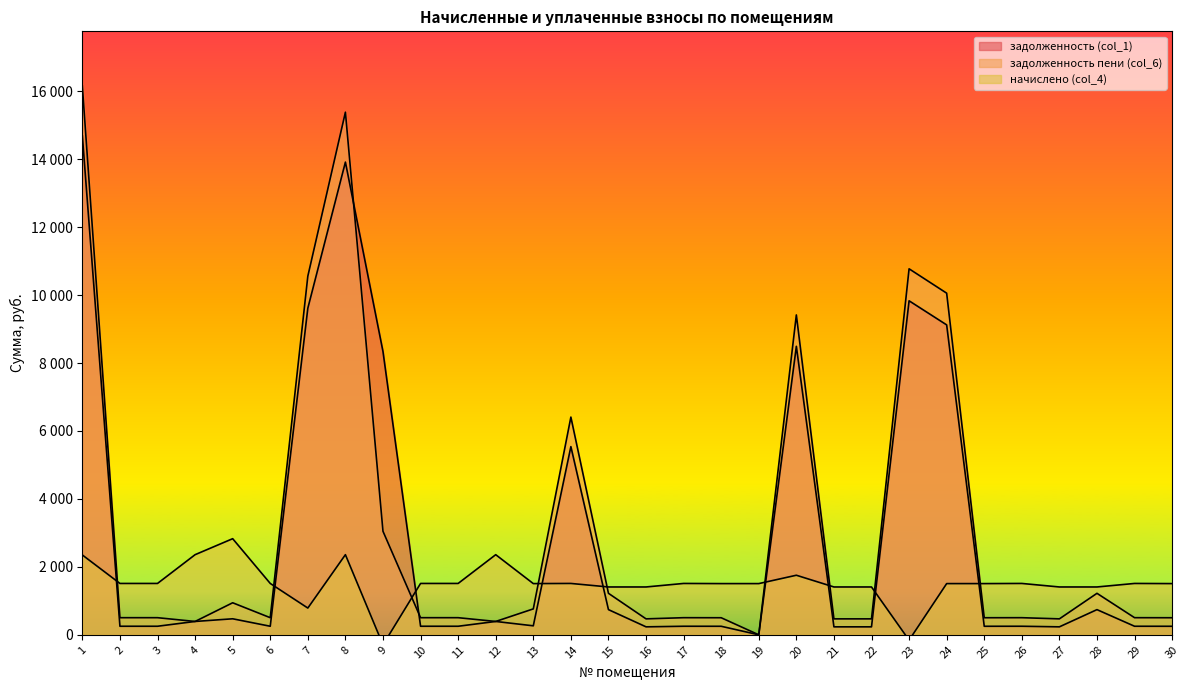

How many interior local valleys does the задолженность пени (col_6) series have?

10